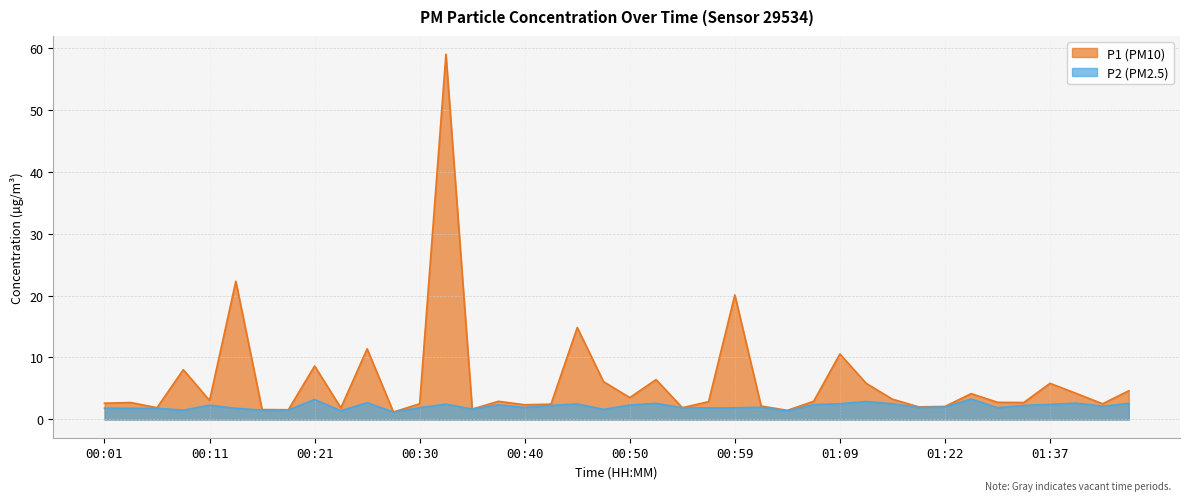

How many lines are shown in the chart?

2